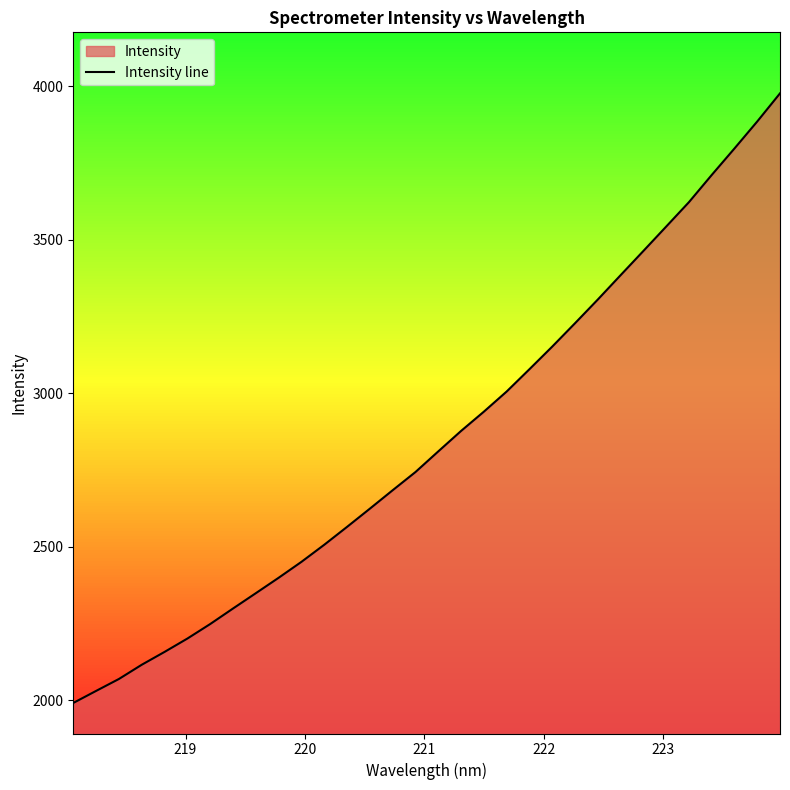

Reading left to right, list all the values displayed in this chart.

1990.8	2030.1	2068.9	2115.3	2157.2	2200.7	2248.0	2298.6	2348.5	2398.7	2450.6	2506.3	2564.6	2623.9	2684.0	2743.2	2810.5	2877.1	2939.9	3005.6	3078.3	3151.9	3228.1	3305.3	3384.6	3463.5	3542.9	3622.5	3711.0	3797.5	3885.4	3977.1